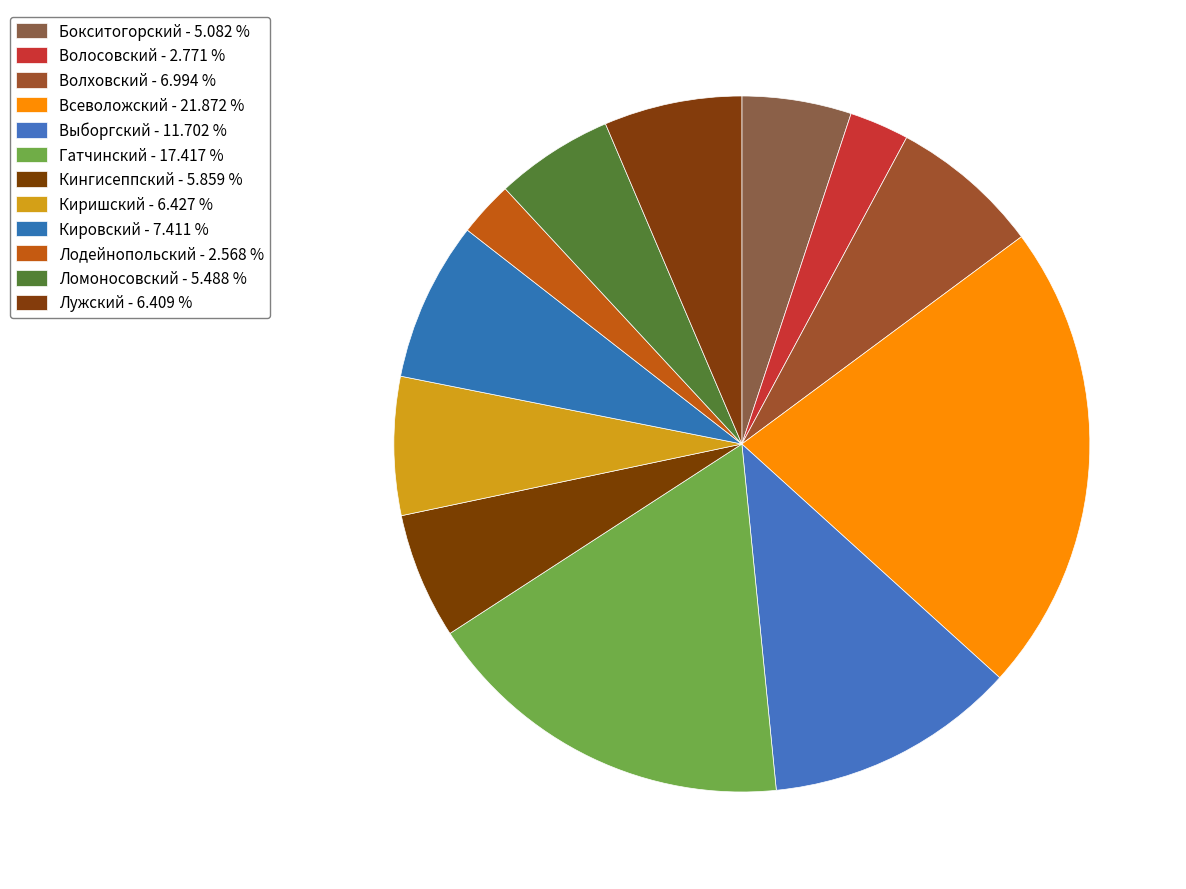

How many segments does this pie chart have?

12